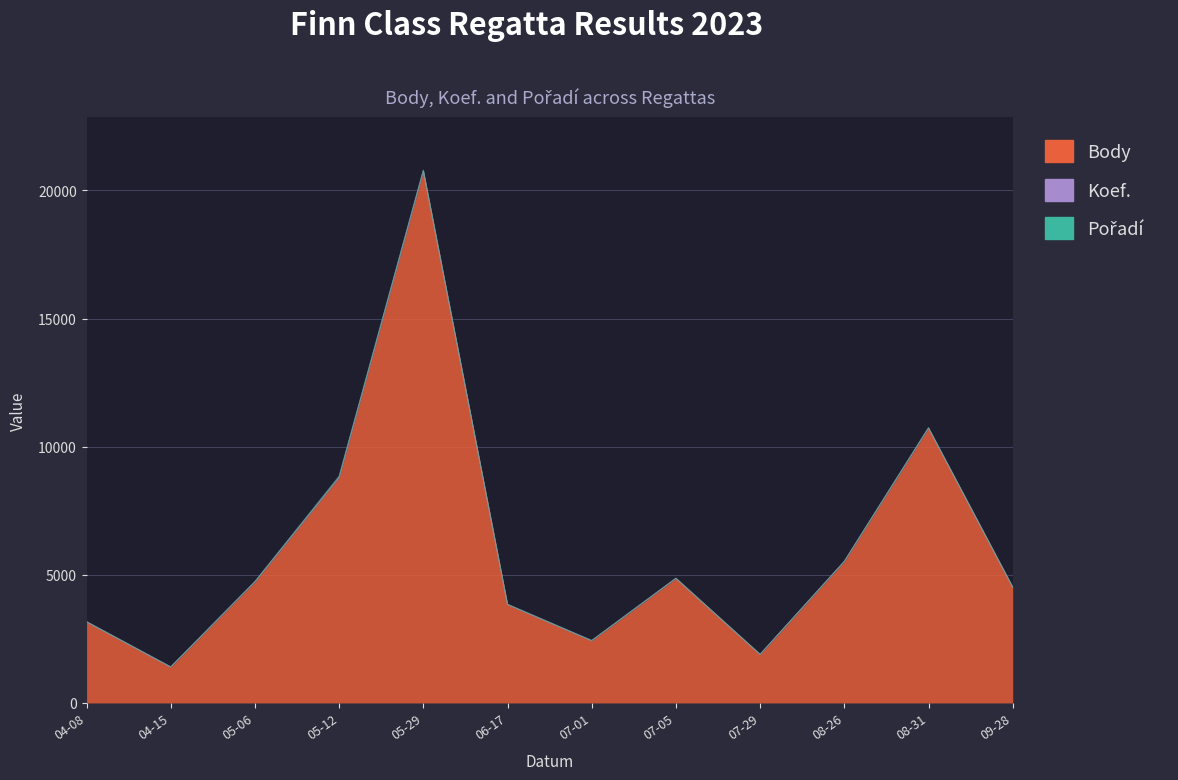

The value of Body at 2023-09-28 is 4515. True or false?

True